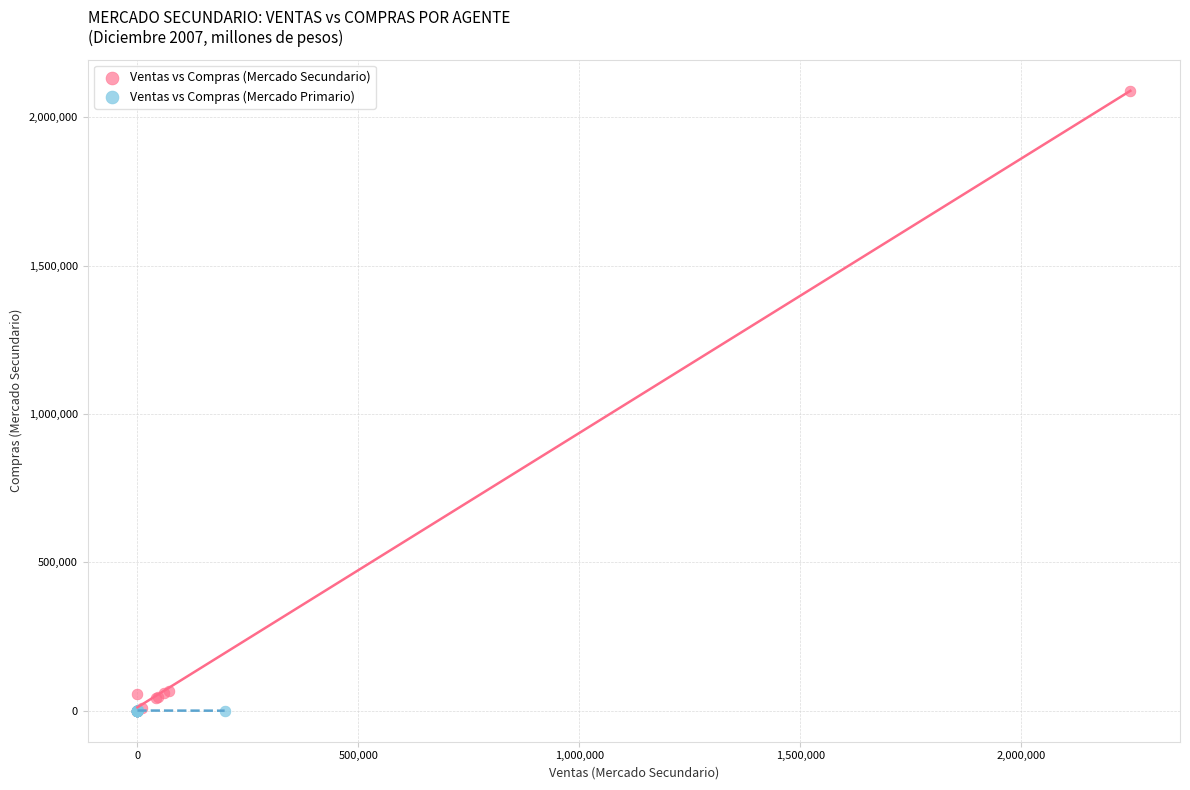

Which series has the largest Y range (max minus min)?

Ventas vs Compras (Mercado Secundario)